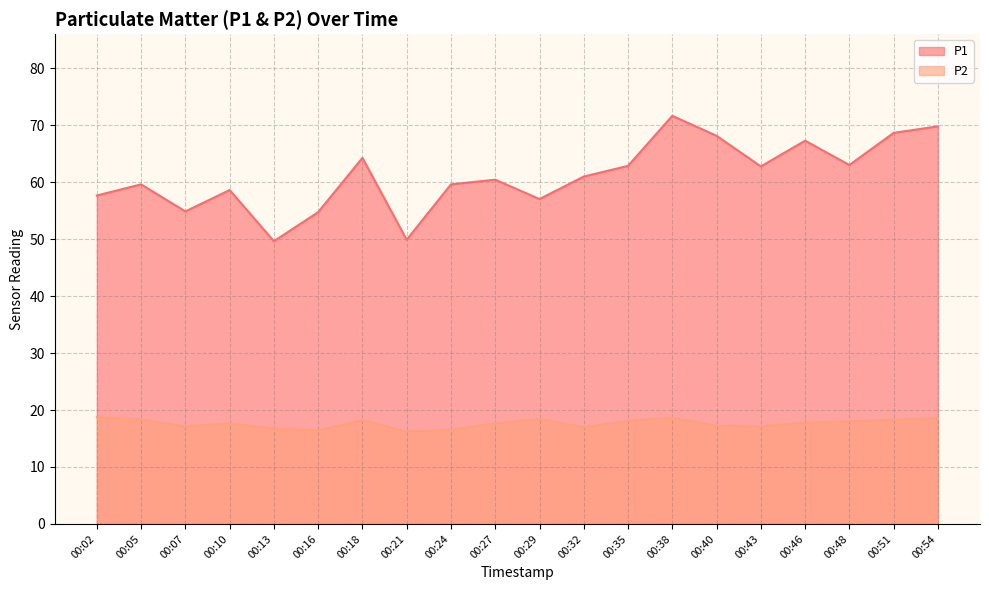

What is the minimum value for P2?

16.2